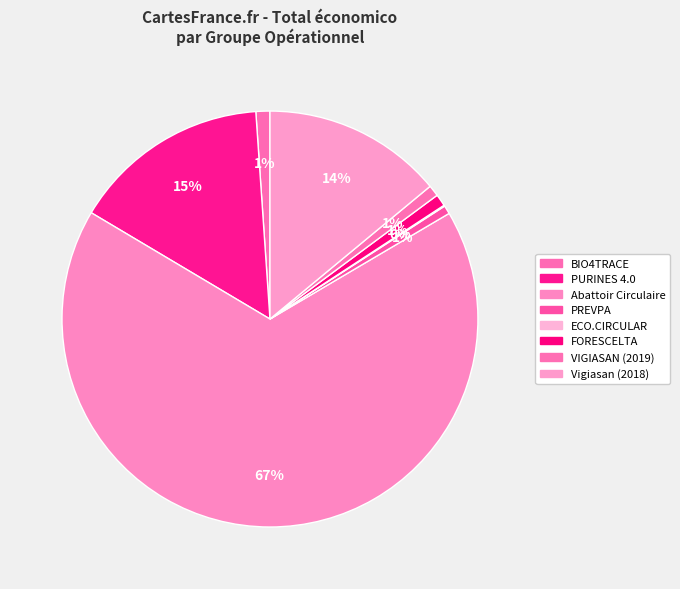

Count the number of slices in the pie.

8